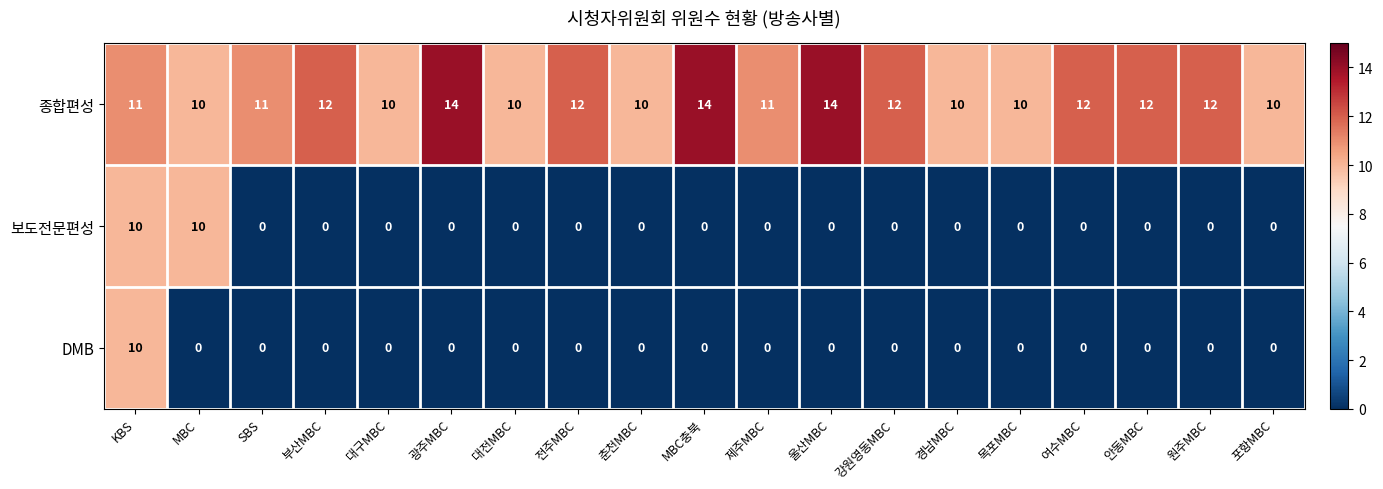

What is the lowest value of the 종합편성 series?

10